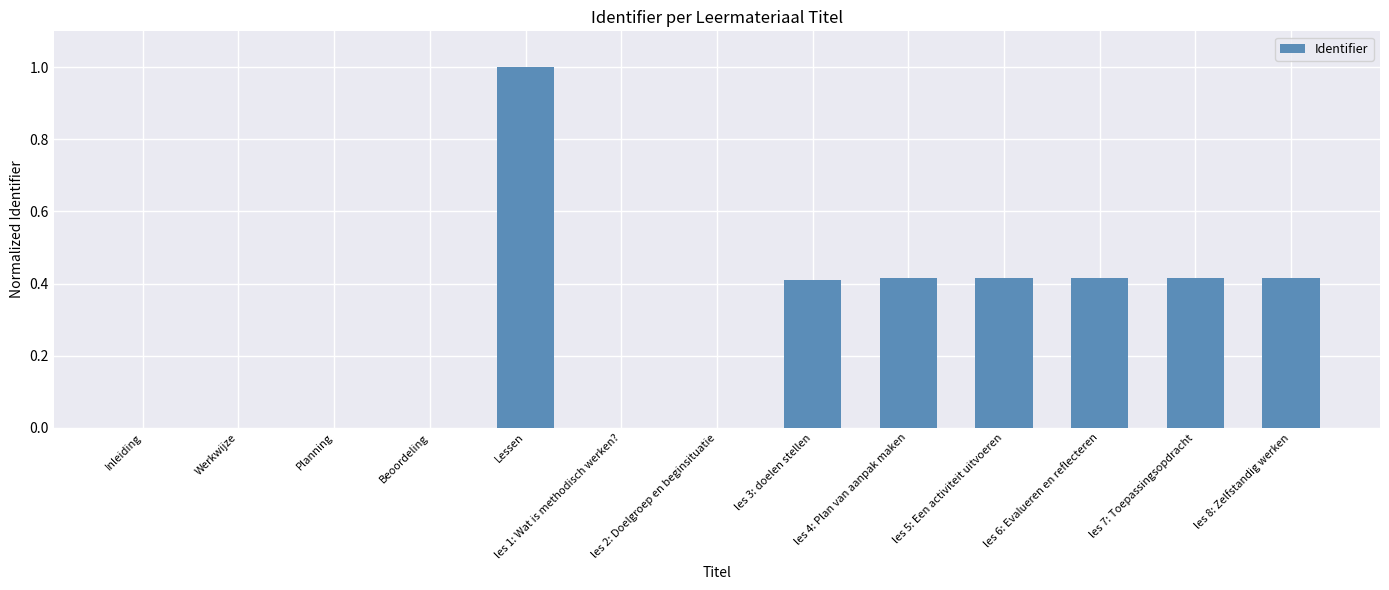

The chart shows a value of 0.4 at les 8: Zelfstandig werken. True or false?

True